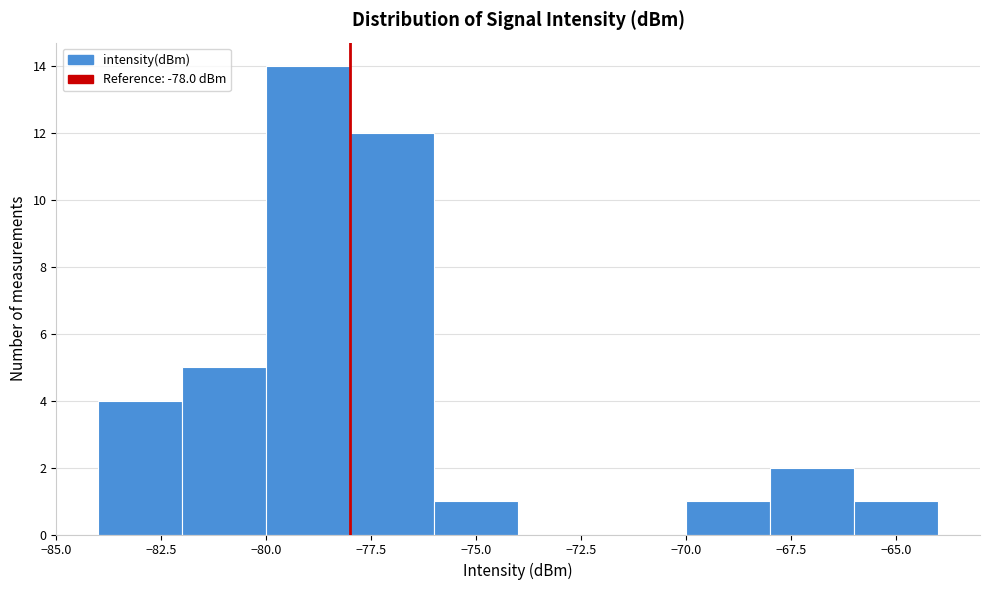

Which range on the x-axis has the tallest bar?

-80 to -78